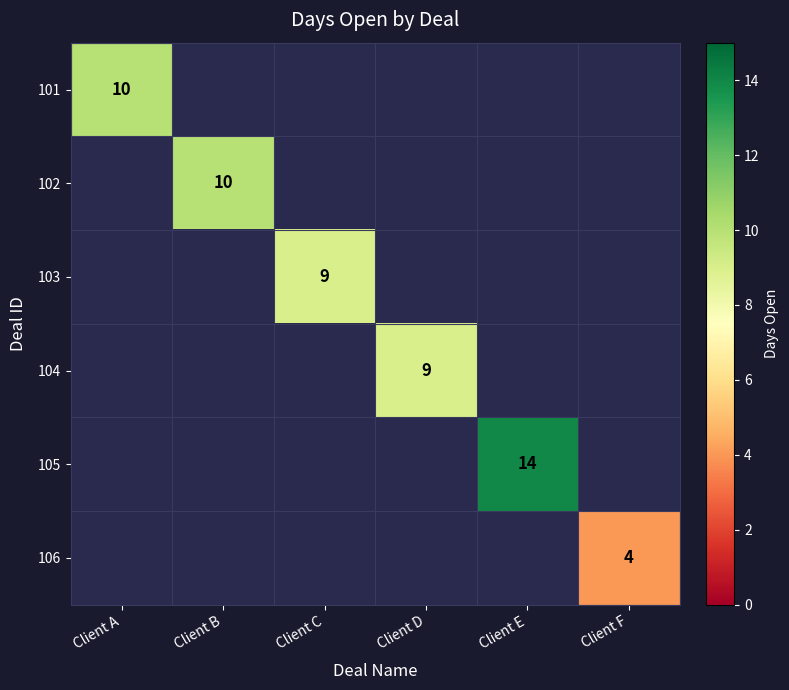

The 104 series shows 9 at Client D. True or false?

True